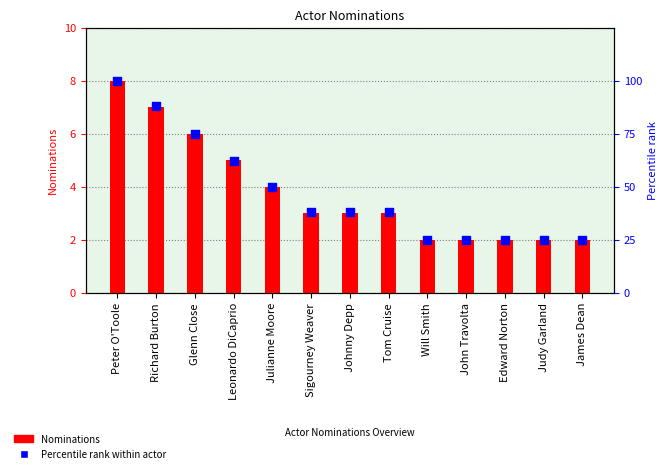

At how many categories does at least one series exceed 79?

2